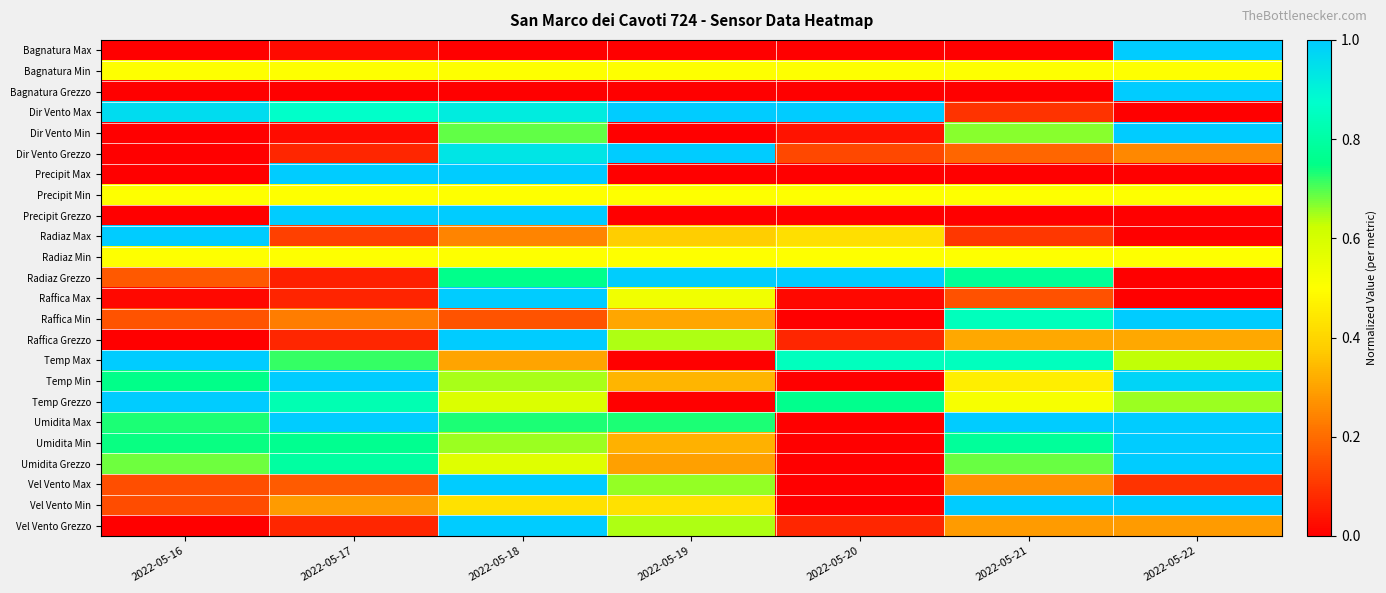

Reading left to right, list all the values displayed in this chart.

Bagnatura Max: 2022-05-16=0.0	2022-05-17=0.0	2022-05-18=0.0	2022-05-19=0.0	2022-05-20=0.0	2022-05-21=0.0	2022-05-22=1.0
Bagnatura Min: 2022-05-16=0.5	2022-05-17=0.5	2022-05-18=0.5	2022-05-19=0.5	2022-05-20=0.5	2022-05-21=0.5	2022-05-22=0.5
Bagnatura Grezzo: 2022-05-16=0.0	2022-05-17=0.0	2022-05-18=0.0	2022-05-19=0.0	2022-05-20=0.0	2022-05-21=0.0	2022-05-22=1.0
Dir Vento Max: 2022-05-16=1.0	2022-05-17=0.9	2022-05-18=0.9	2022-05-19=1.0	2022-05-20=1.0	2022-05-21=0.1	2022-05-22=0.0
Dir Vento Min: 2022-05-16=0.0	2022-05-17=0.0	2022-05-18=0.7	2022-05-19=0.0	2022-05-20=0.0	2022-05-21=0.7	2022-05-22=1.0
Dir Vento Grezzo: 2022-05-16=0.0	2022-05-17=0.1	2022-05-18=0.9	2022-05-19=1.0	2022-05-20=0.1	2022-05-21=0.2	2022-05-22=0.3
Precipit Max: 2022-05-16=0.0	2022-05-17=1.0	2022-05-18=1.0	2022-05-19=0.0	2022-05-20=0.0	2022-05-21=0.0	2022-05-22=0.0
Precipit Min: 2022-05-16=0.5	2022-05-17=0.5	2022-05-18=0.5	2022-05-19=0.5	2022-05-20=0.5	2022-05-21=0.5	2022-05-22=0.5
Precipit Grezzo: 2022-05-16=0.0	2022-05-17=1.0	2022-05-18=1.0	2022-05-19=0.0	2022-05-20=0.0	2022-05-21=0.0	2022-05-22=0.0
Radiaz Max: 2022-05-16=1.0	2022-05-17=0.1	2022-05-18=0.2	2022-05-19=0.4	2022-05-20=0.4	2022-05-21=0.1	2022-05-22=0.0
Radiaz Min: 2022-05-16=0.5	2022-05-17=0.5	2022-05-18=0.5	2022-05-19=0.5	2022-05-20=0.5	2022-05-21=0.5	2022-05-22=0.5
Radiaz Grezzo: 2022-05-16=0.2	2022-05-17=0.1	2022-05-18=0.8	2022-05-19=1.0	2022-05-20=1.0	2022-05-21=0.8	2022-05-22=0.0
Raffica Max: 2022-05-16=0.0	2022-05-17=0.1	2022-05-18=1.0	2022-05-19=0.5	2022-05-20=0.0	2022-05-21=0.2	2022-05-22=0.0
Raffica Min: 2022-05-16=0.2	2022-05-17=0.2	2022-05-18=0.2	2022-05-19=0.3	2022-05-20=0.0	2022-05-21=0.8	2022-05-22=1.0
Raffica Grezzo: 2022-05-16=0.0	2022-05-17=0.1	2022-05-18=1.0	2022-05-19=0.6	2022-05-20=0.1	2022-05-21=0.3	2022-05-22=0.3
Temp Max: 2022-05-16=1.0	2022-05-17=0.7	2022-05-18=0.3	2022-05-19=0.0	2022-05-20=0.8	2022-05-21=0.8	2022-05-22=0.6
Temp Min: 2022-05-16=0.8	2022-05-17=1.0	2022-05-18=0.6	2022-05-19=0.3	2022-05-20=0.0	2022-05-21=0.5	2022-05-22=1.0
Temp Grezzo: 2022-05-16=1.0	2022-05-17=0.8	2022-05-18=0.6	2022-05-19=0.0	2022-05-20=0.8	2022-05-21=0.5	2022-05-22=0.7
Umidita Max: 2022-05-16=0.7	2022-05-17=1.0	2022-05-18=0.7	2022-05-19=0.7	2022-05-20=0.0	2022-05-21=1.0	2022-05-22=1.0
Umidita Min: 2022-05-16=0.7	2022-05-17=0.8	2022-05-18=0.7	2022-05-19=0.3	2022-05-20=0.0	2022-05-21=0.8	2022-05-22=1.0
Umidita Grezzo: 2022-05-16=0.7	2022-05-17=0.8	2022-05-18=0.6	2022-05-19=0.3	2022-05-20=0.0	2022-05-21=0.7	2022-05-22=1.0
Vel Vento Max: 2022-05-16=0.1	2022-05-17=0.2	2022-05-18=1.0	2022-05-19=0.7	2022-05-20=0.0	2022-05-21=0.3	2022-05-22=0.1
Vel Vento Min: 2022-05-16=0.1	2022-05-17=0.3	2022-05-18=0.4	2022-05-19=0.4	2022-05-20=0.0	2022-05-21=1.0	2022-05-22=1.0
Vel Vento Grezzo: 2022-05-16=0.0	2022-05-17=0.1	2022-05-18=1.0	2022-05-19=0.6	2022-05-20=0.1	2022-05-21=0.3	2022-05-22=0.3